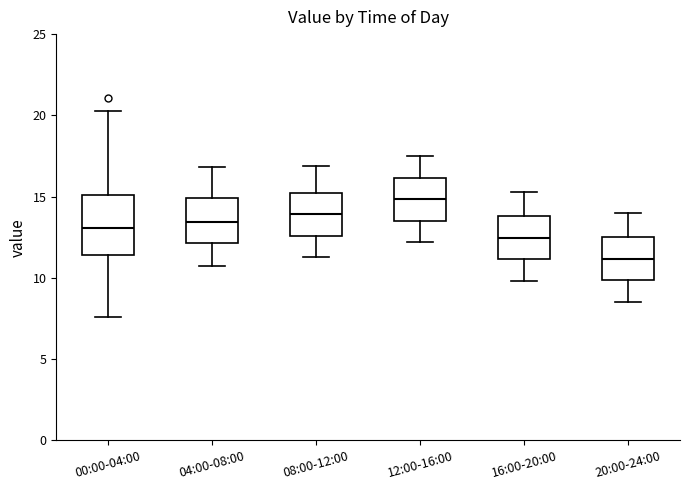

Where does the upper whisker of the box for 12:00-16:00 end on the y-axis? The values are not printed on the chart, so give them approximately, as read against the axis.

17.5